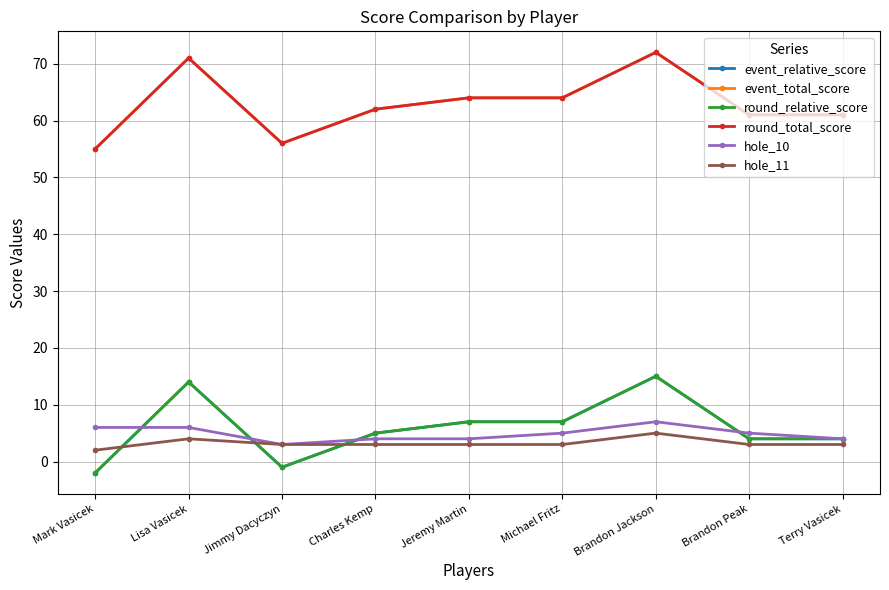

Which series changed the most between Lisa Vasicek and Jimmy Dacyczyn?

event_relative_score